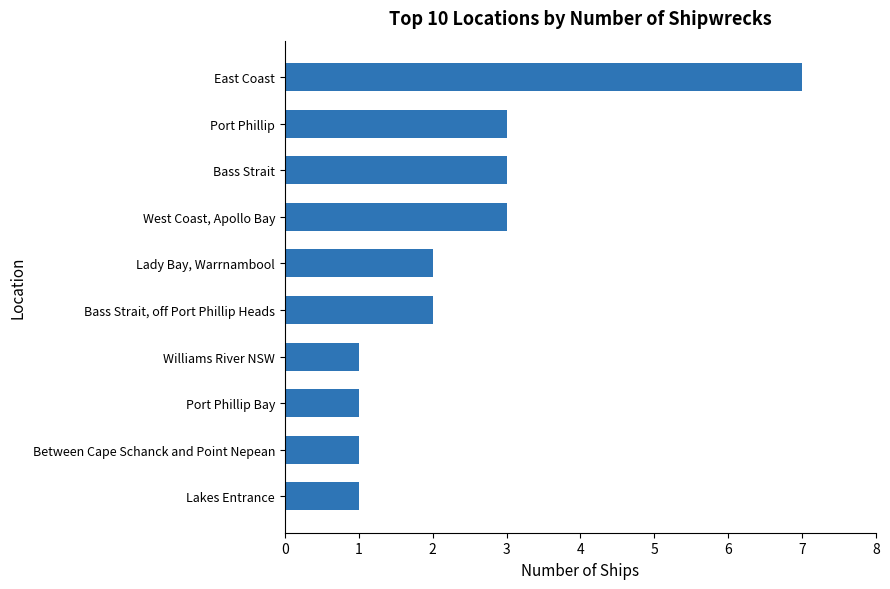

The chart shows a value of 5 at Port Phillip. True or false?

False